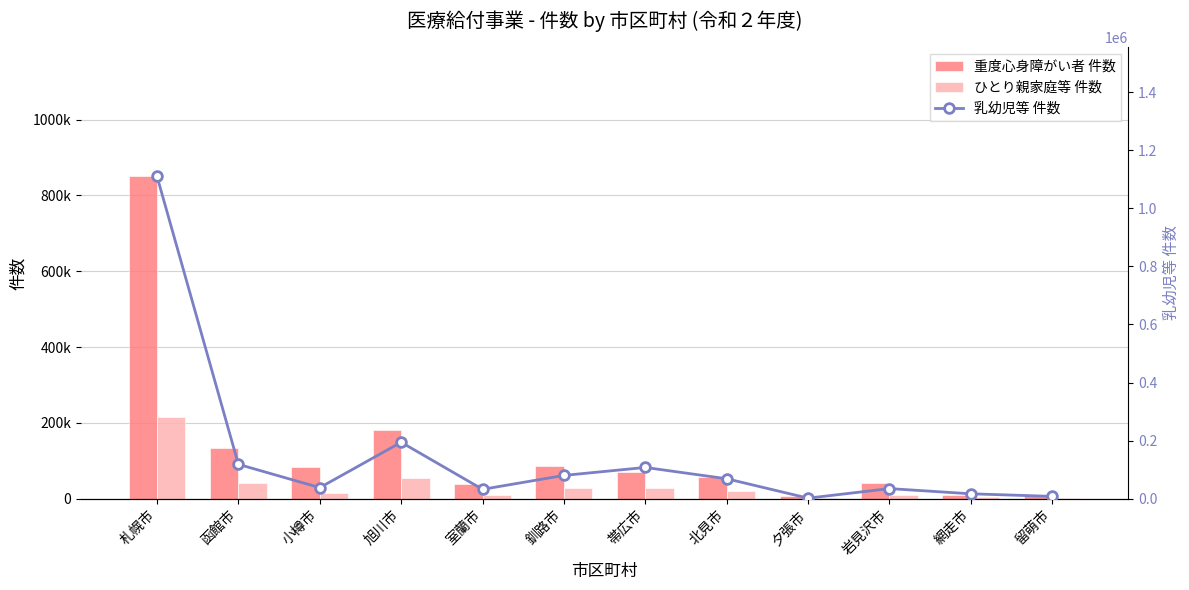

True or false: 重度心身障がい者 件数 has a value of 86540 at 釧路市.

True